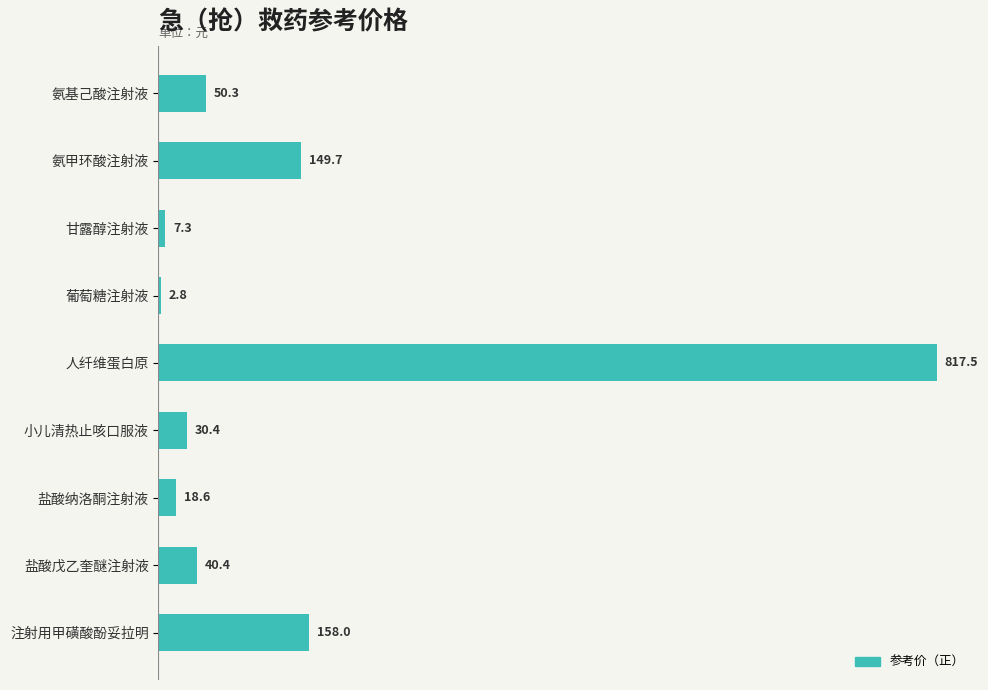

What is the average value?

141.7